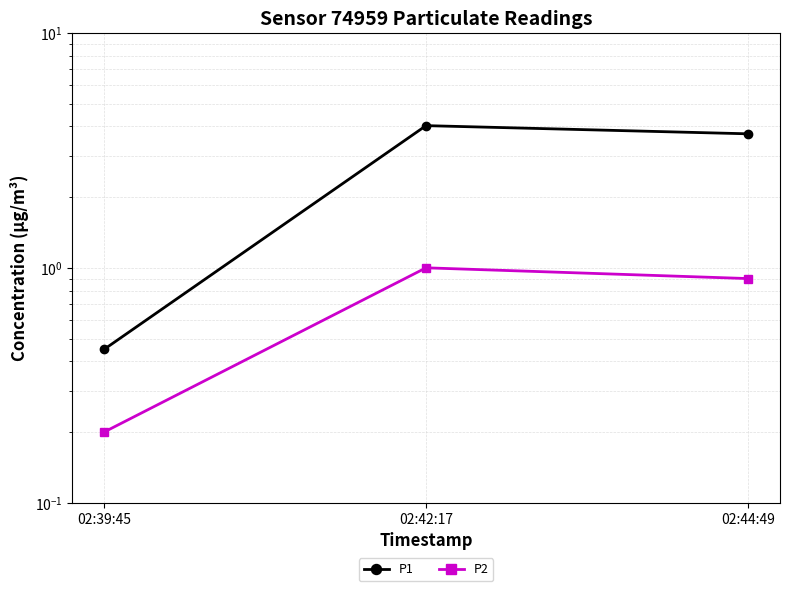

What is the label of the 2nd point from the right?

02:42:17